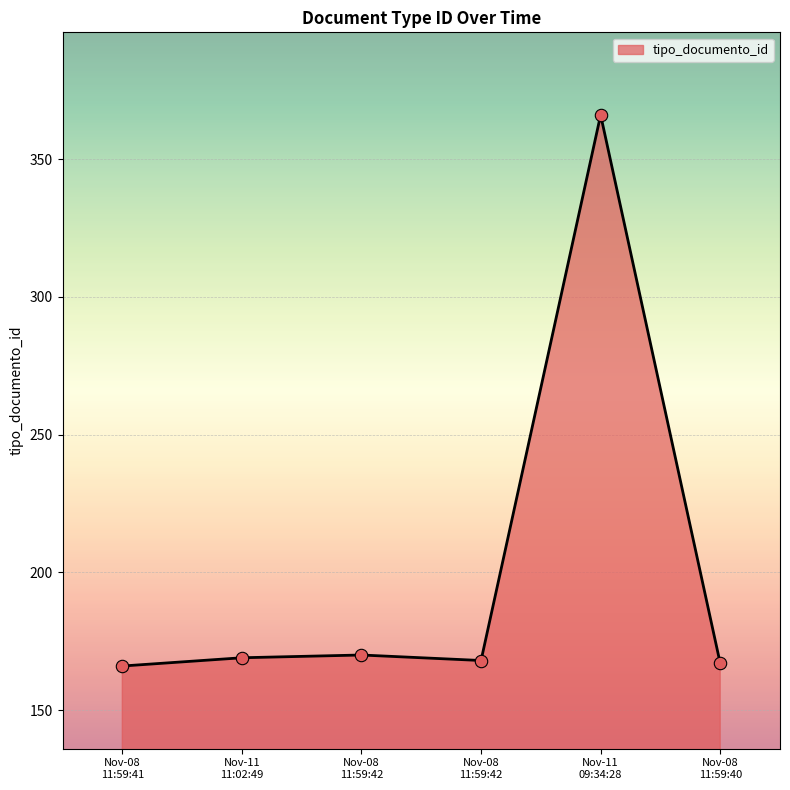

Does the chart have visible grid lines?

Yes